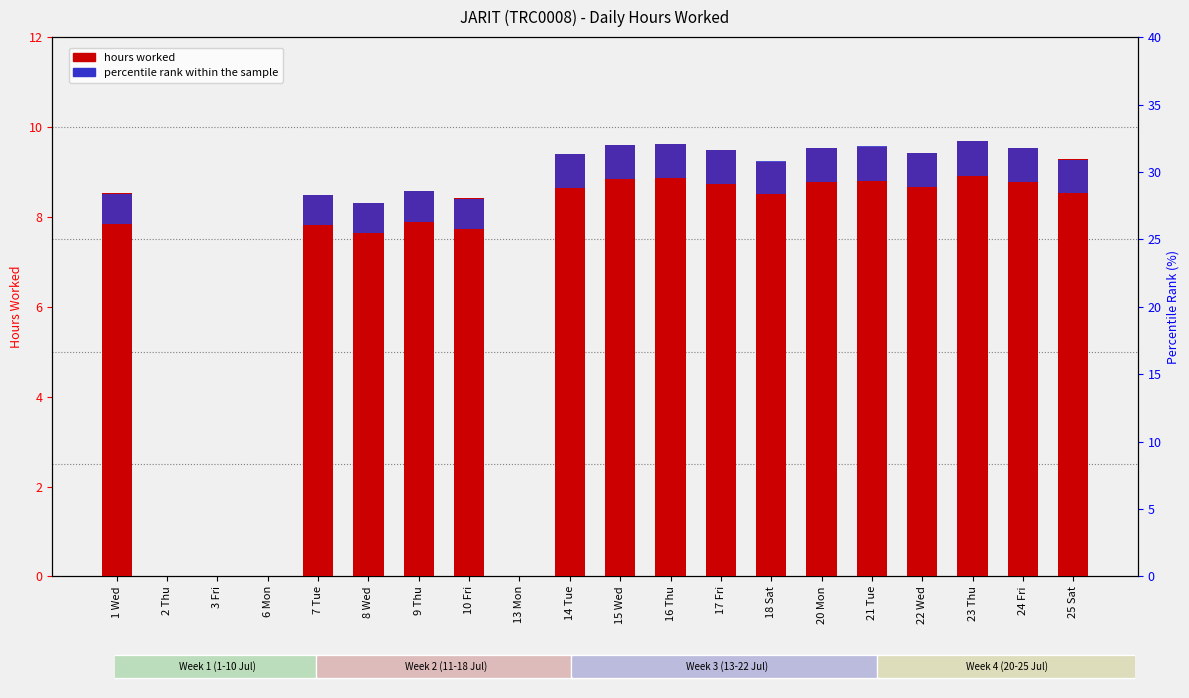

What is the label of the 19th bar from the left?

24 Fri